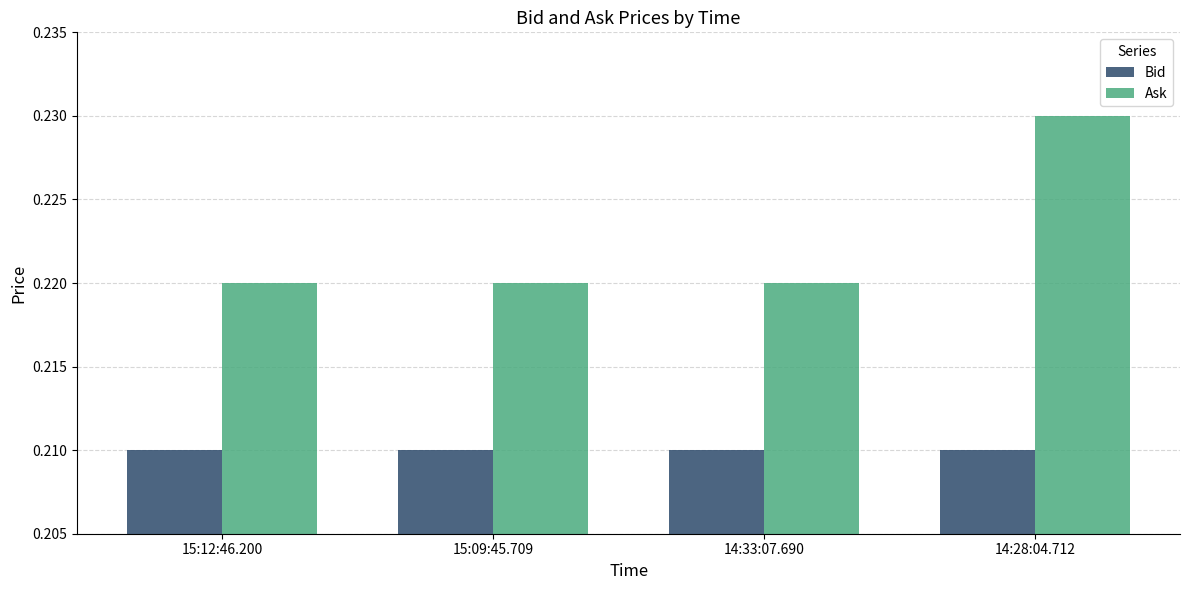

How many data points does each series have?

4